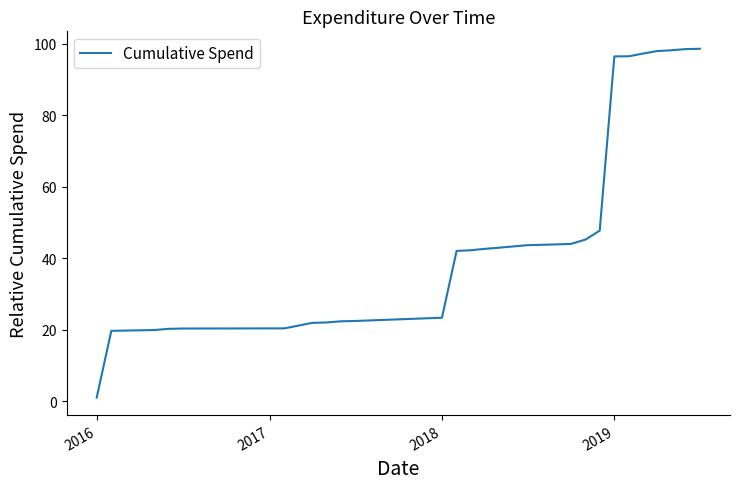

What is the greatest value displayed?

98.6